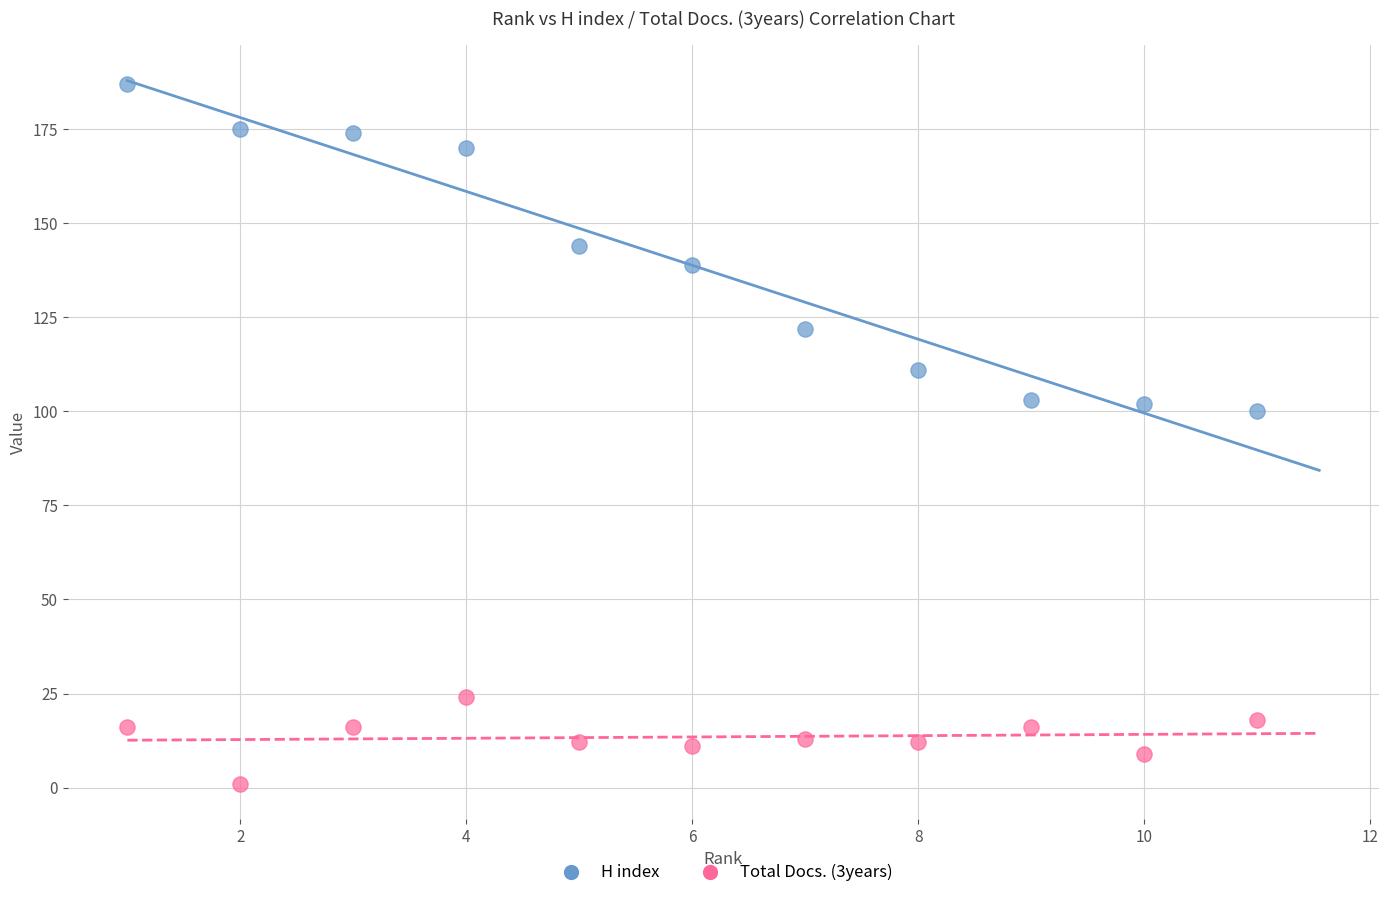

Which series contains the lowest Y value?

Total Docs. (3years)